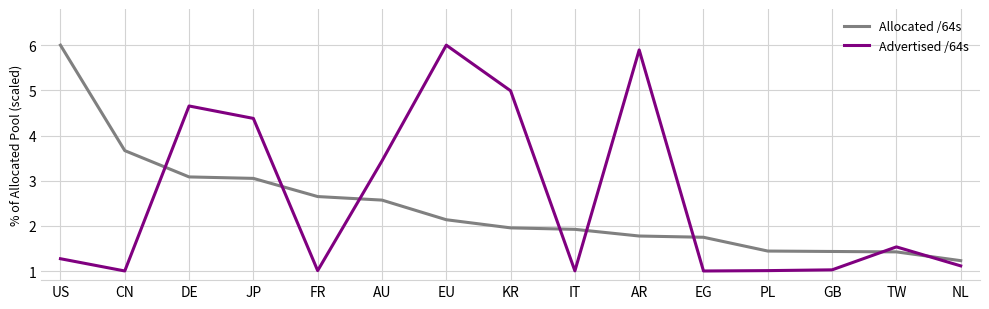

Which series changed the most between US and DE?

Advertised /64s